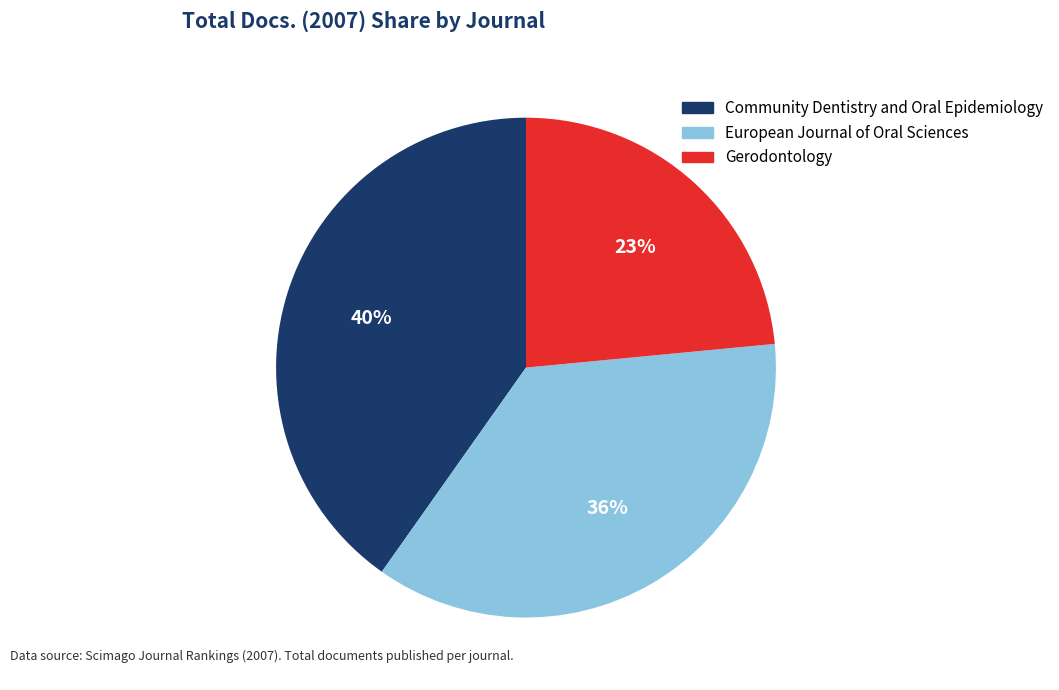

Is the sum of Gerodontology and Community Dentistry and Oral Epidemiology greater than half?

Yes